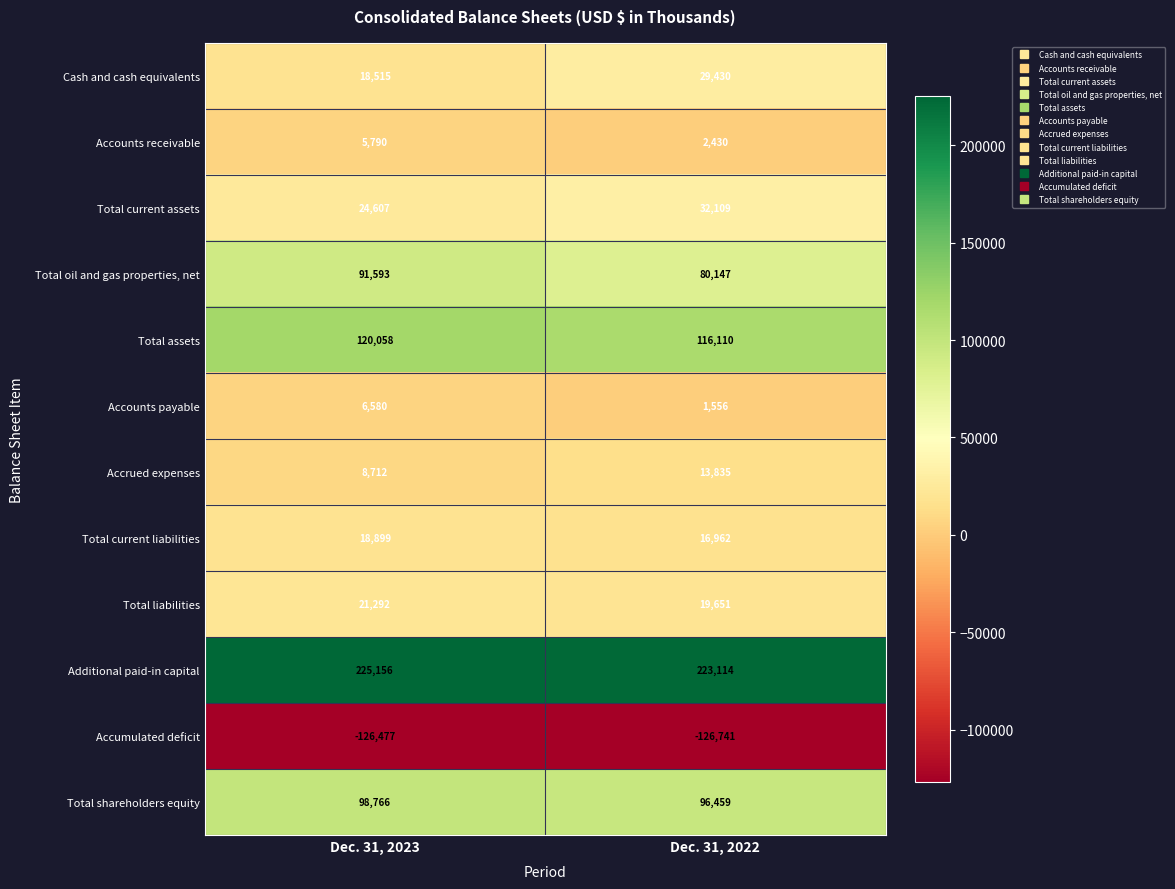

Which series changed the most between Dec. 31, 2023 and Dec. 31, 2022?

Total oil and gas properties, net